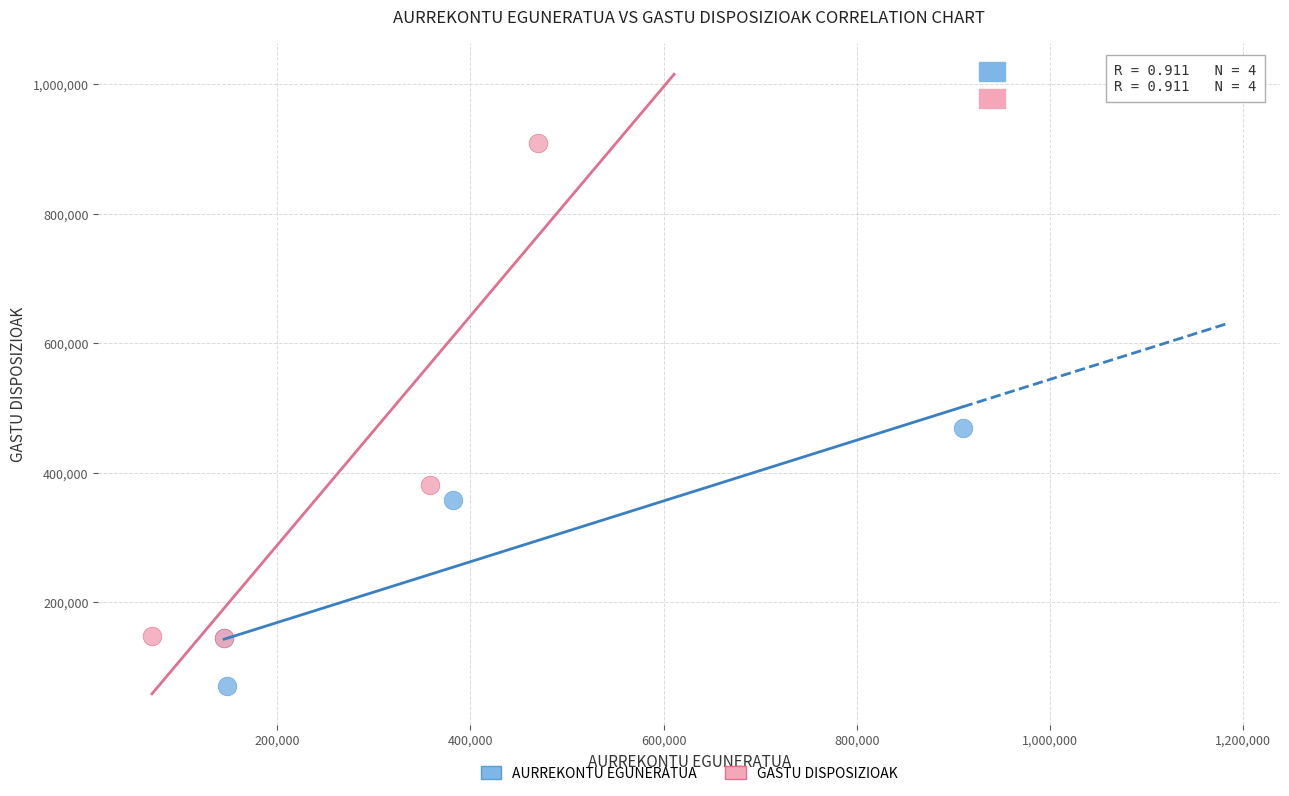

Which series has the widest spread of Y values?

GASTU DISPOSIZIOAK